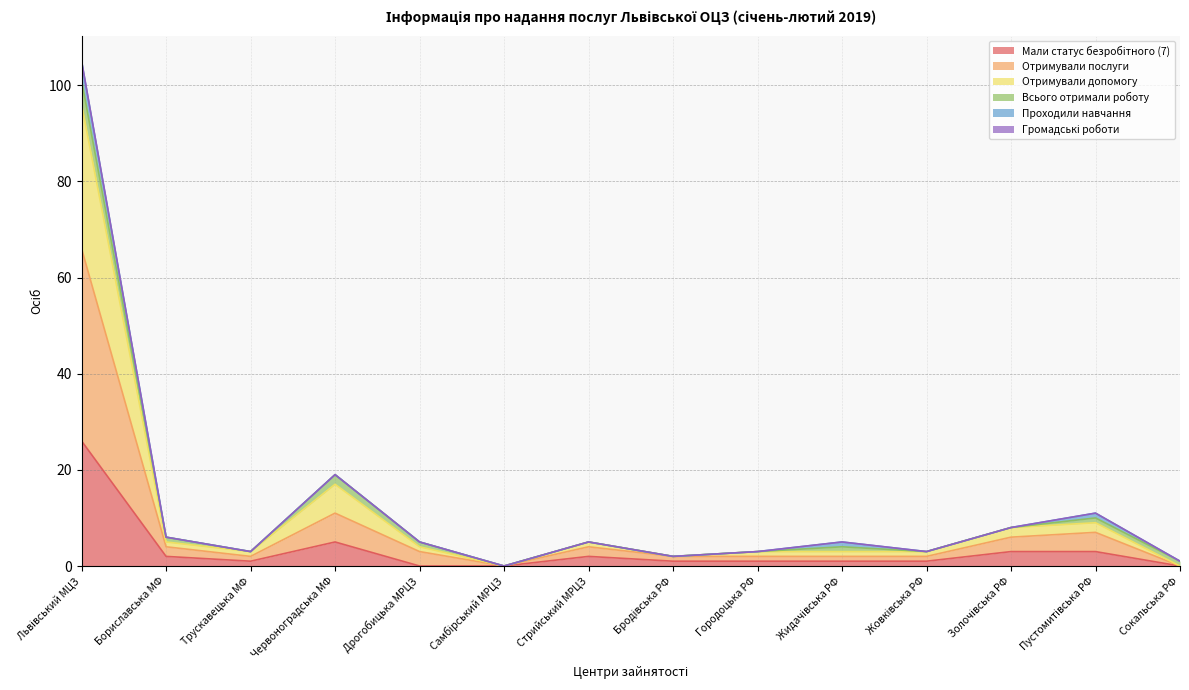

What is the difference between the highest and lowest values at Жовківська РФ?

2